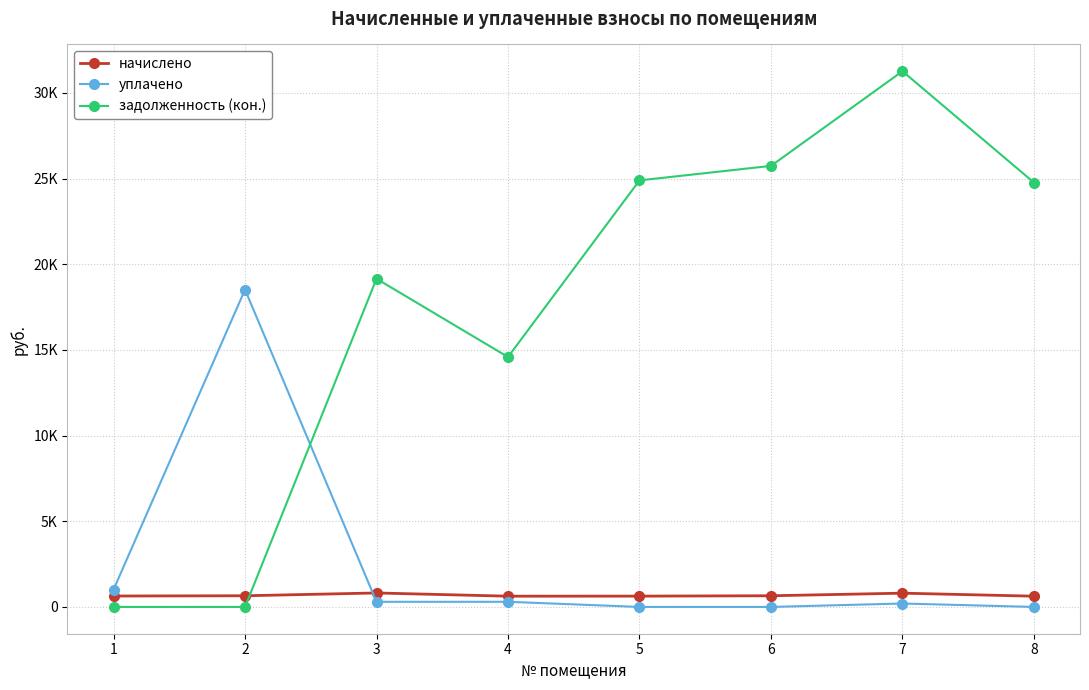

Does the chart have visible grid lines?

Yes